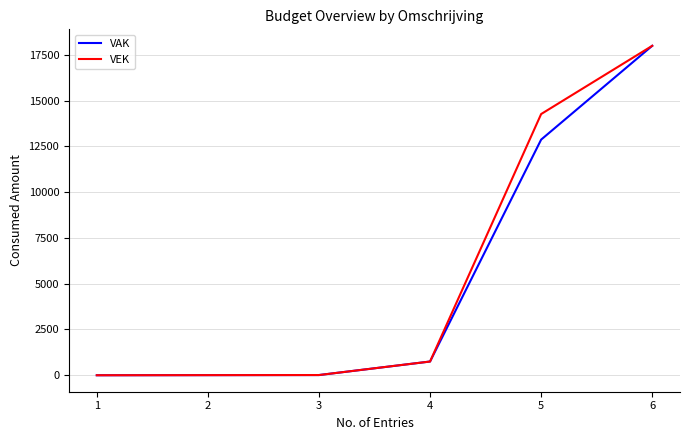

Between 1 and 5, which series saw the biggest shift?

VEK